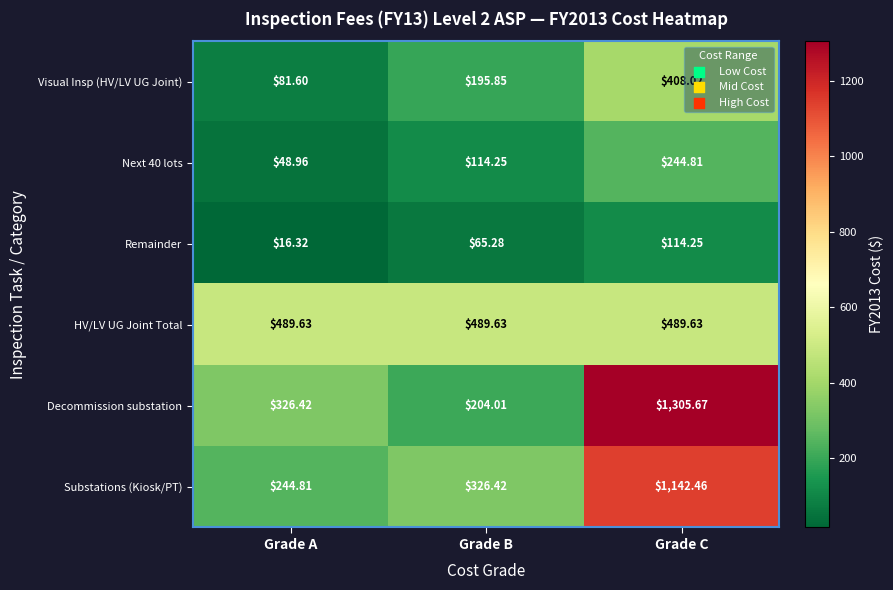

At which category is the sum across all series the highest?

Grade C